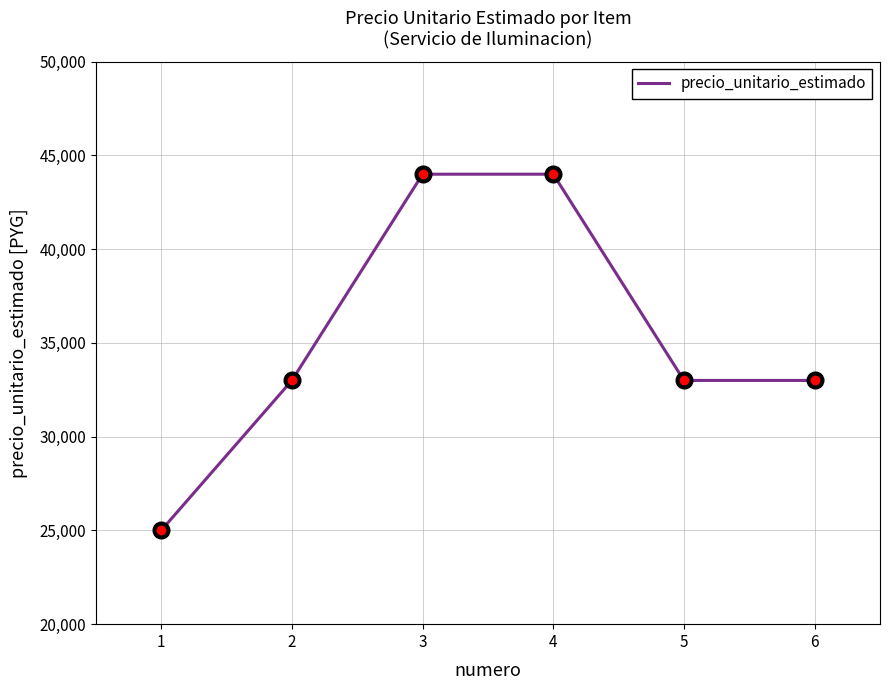

Which has a higher value, 4 or 1?

4